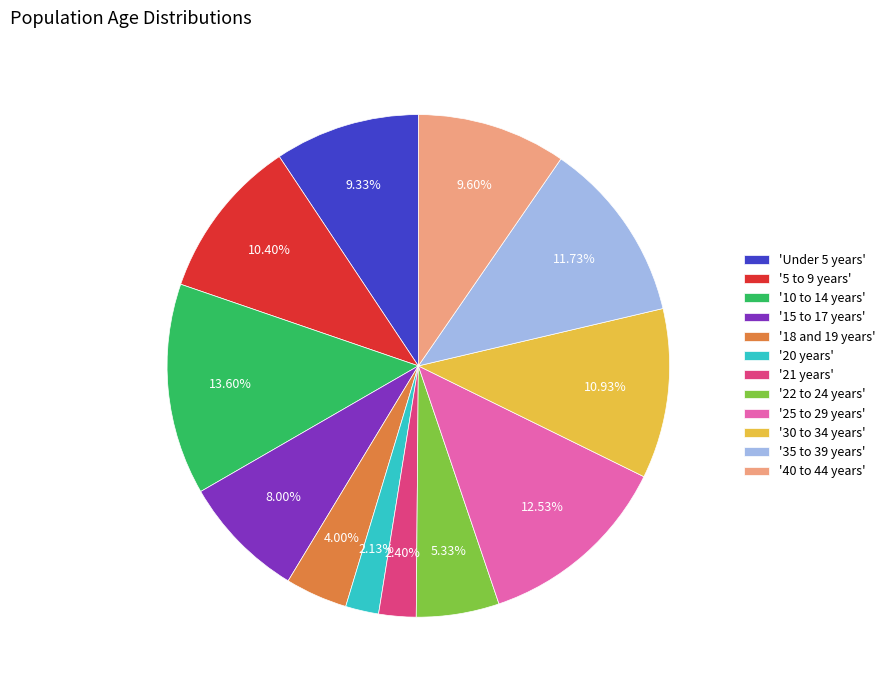

What is the ratio of the value at 'Under 5 years' to the value at '18 and 19 years'?

2.3